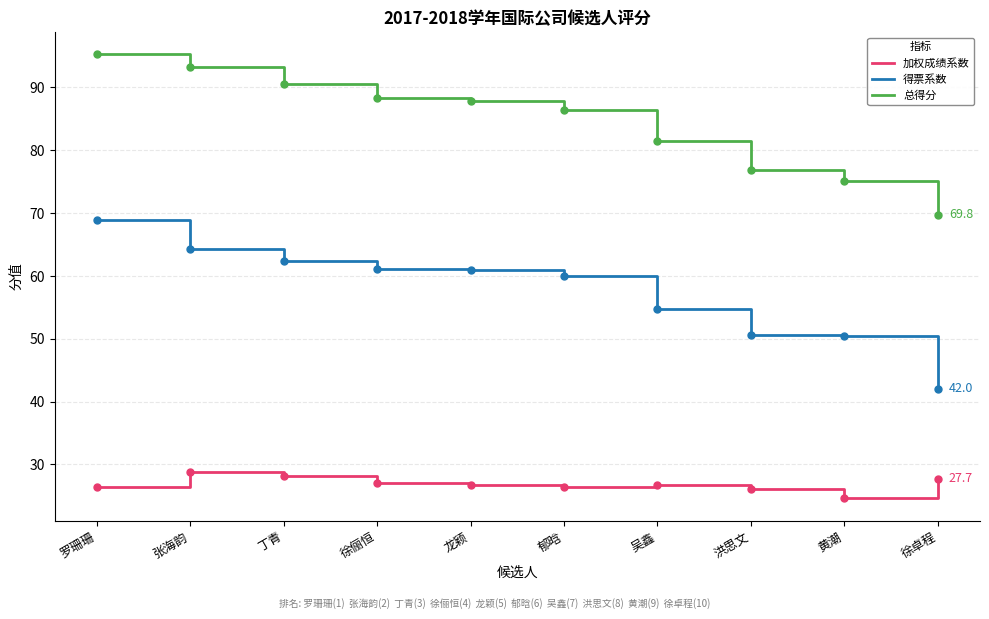

What is the average value of the 加权成绩系数 series?

26.9